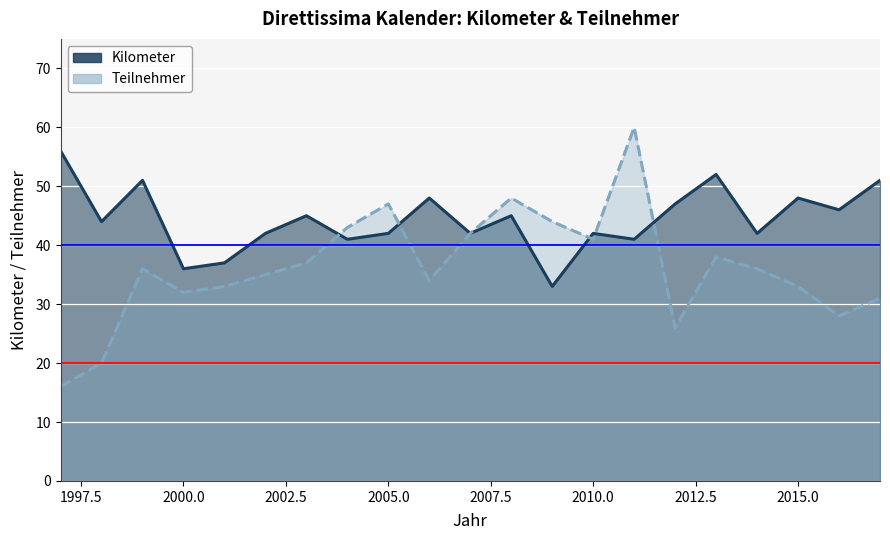

How many categories are shown in the chart?

21